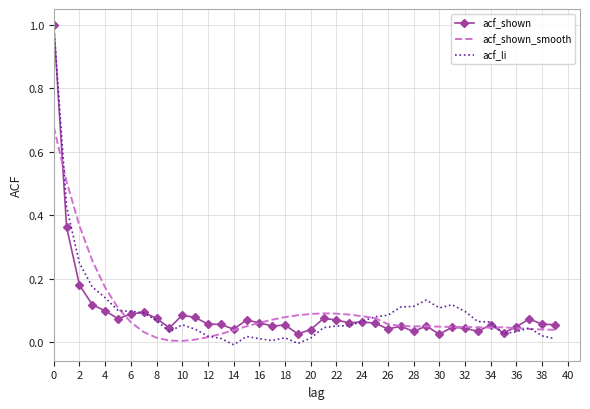

What is the difference between the maximum and minimum values in the acf_li series?

1.0